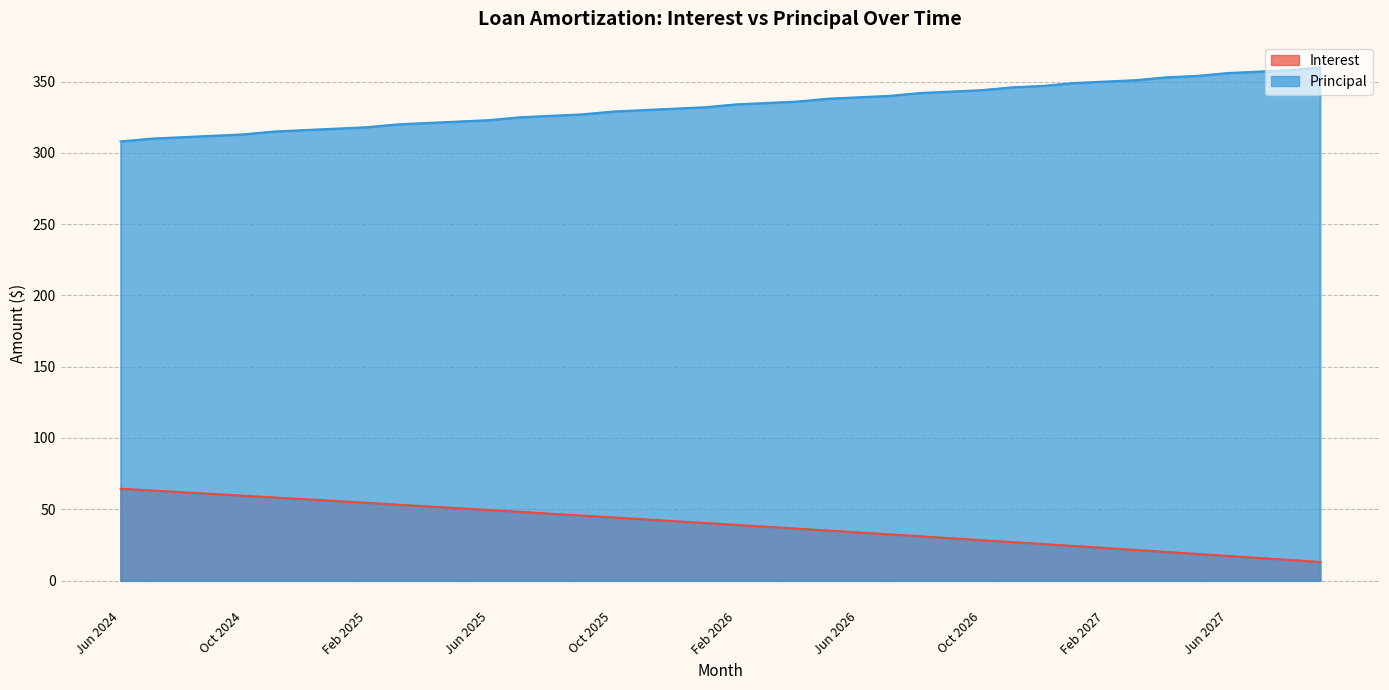

What is the difference between the maximum and second lowest values in the Principal series?

50.0